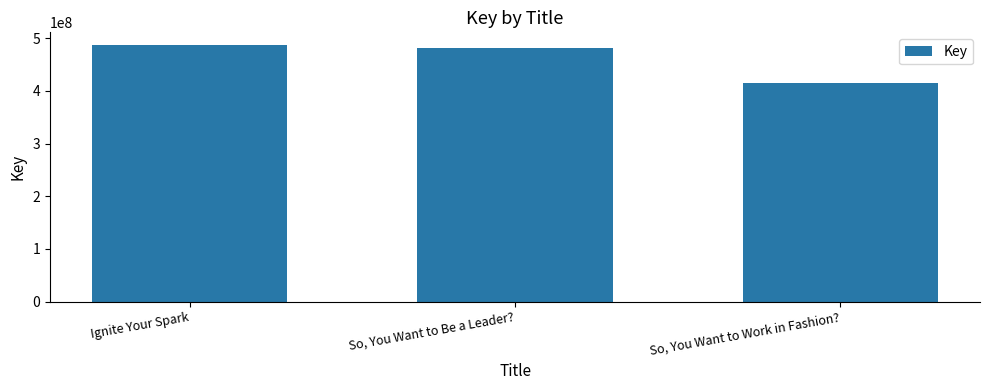

How many distinct data groups are displayed?

1